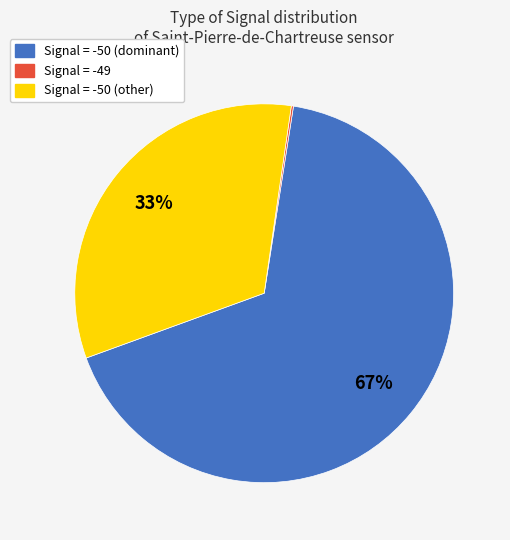

Is there any slice that represents more than half of the pie?

Yes